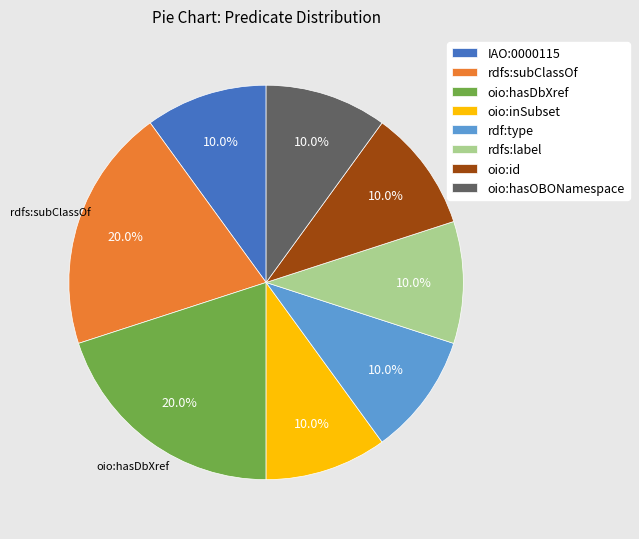

Combined, what portion of the pie is rdfs:label and rdf:type?

20.0%